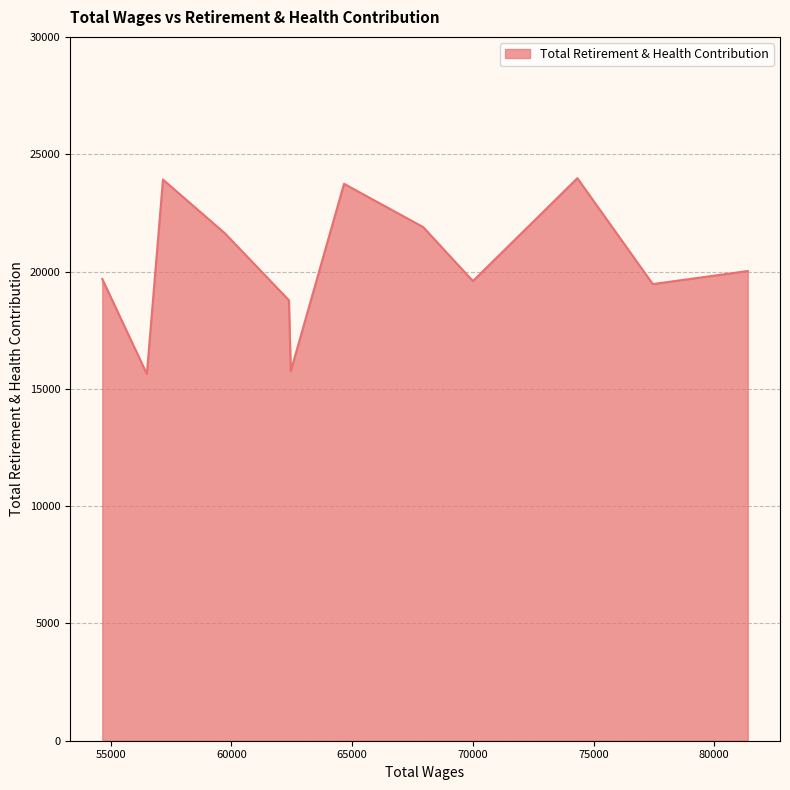

What is the maximum value shown in the chart?

23977